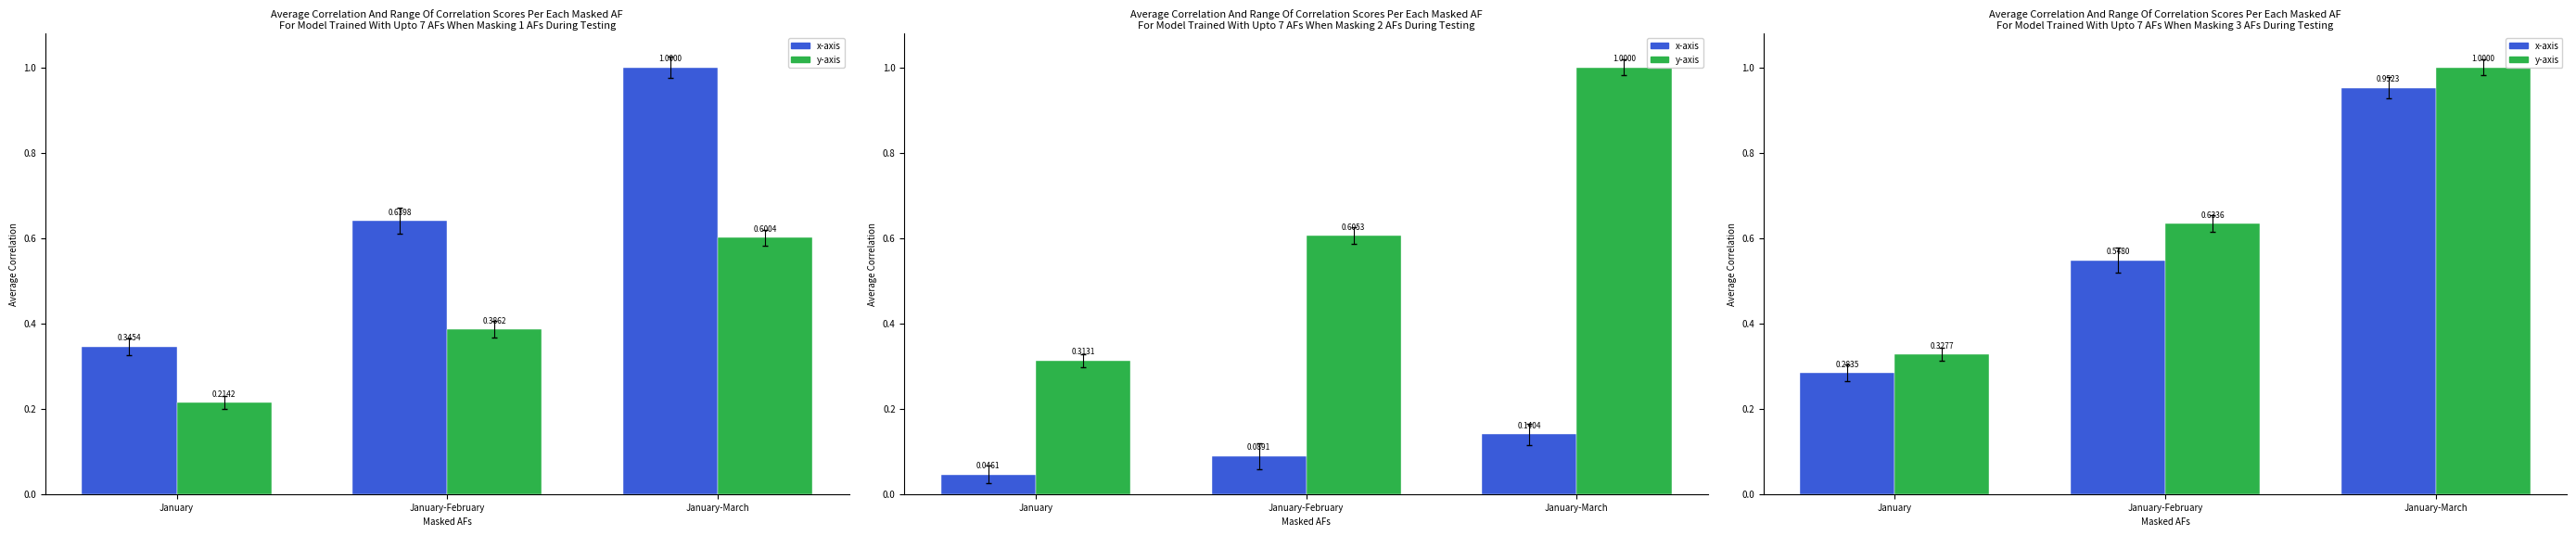

Rank the categories by bytove Total (permits) value from highest to lowest.

January-March, January-February, January